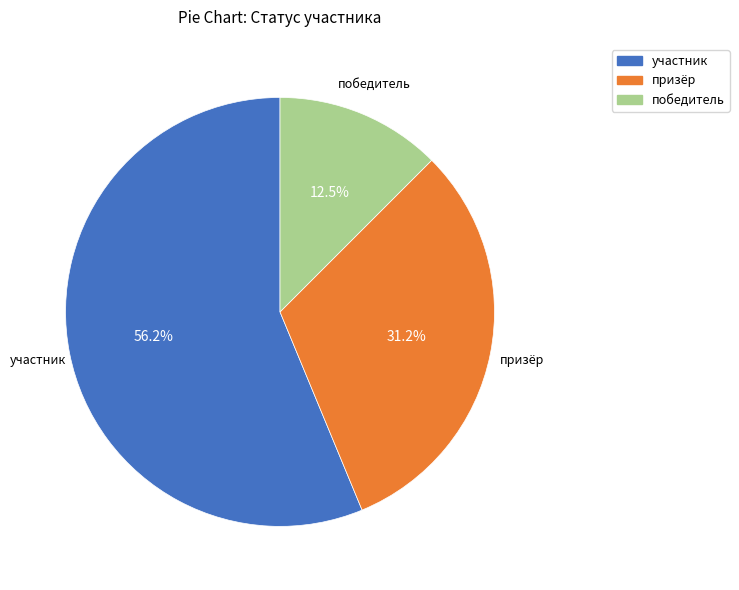

What is the majority slice?

участник